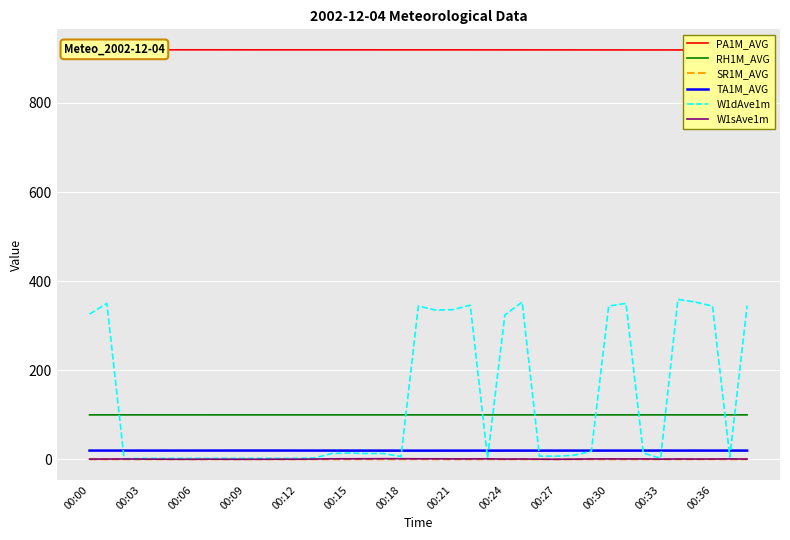

Which series ends up on top after the final intersection of RH1M_AVG and W1dAve1m?

W1dAve1m